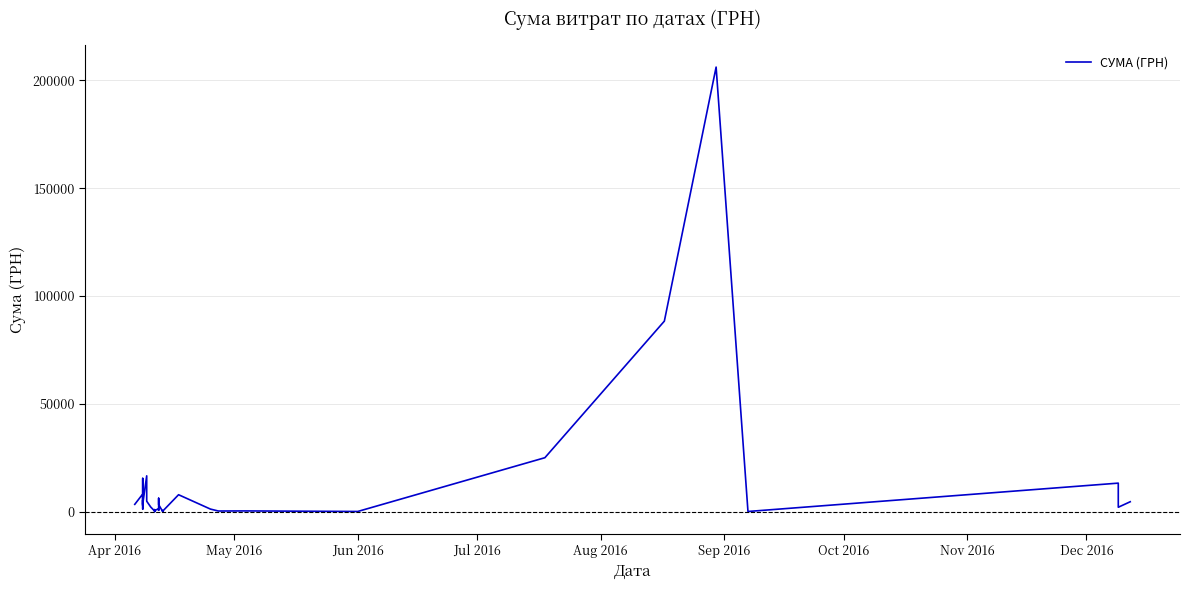

What is the value of the 36th point from the left?

13230.0